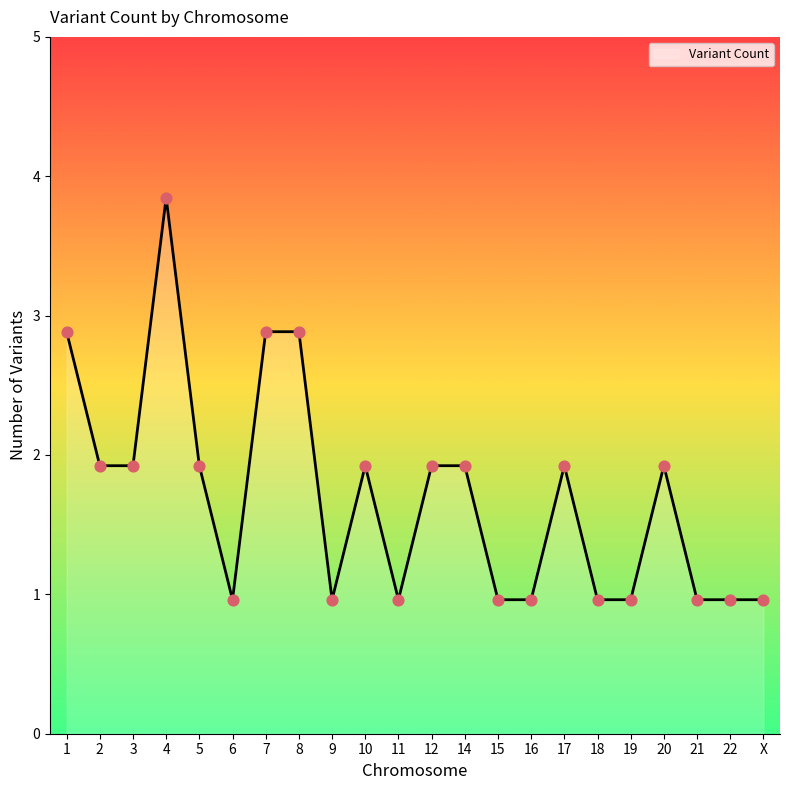

Is this an area chart (filled region under the line)?

Yes